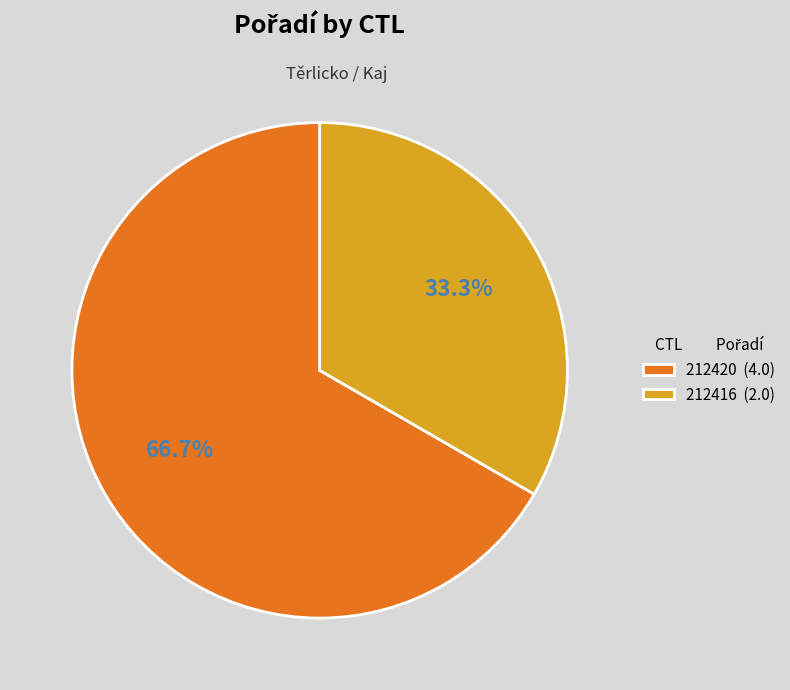

What percentage is the 212420 slice, to the nearest percent?

67%